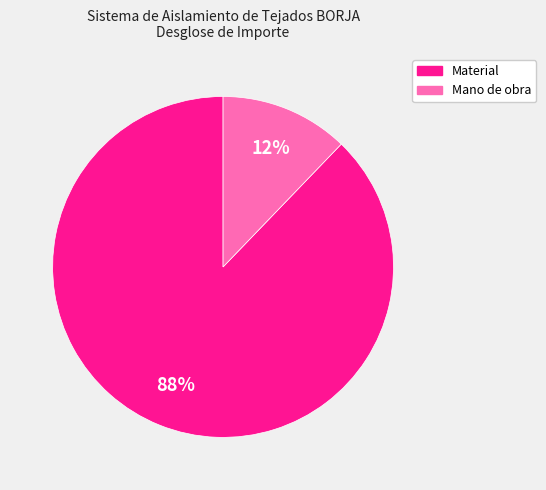

What percentage is the Material slice, to the nearest percent?

88%